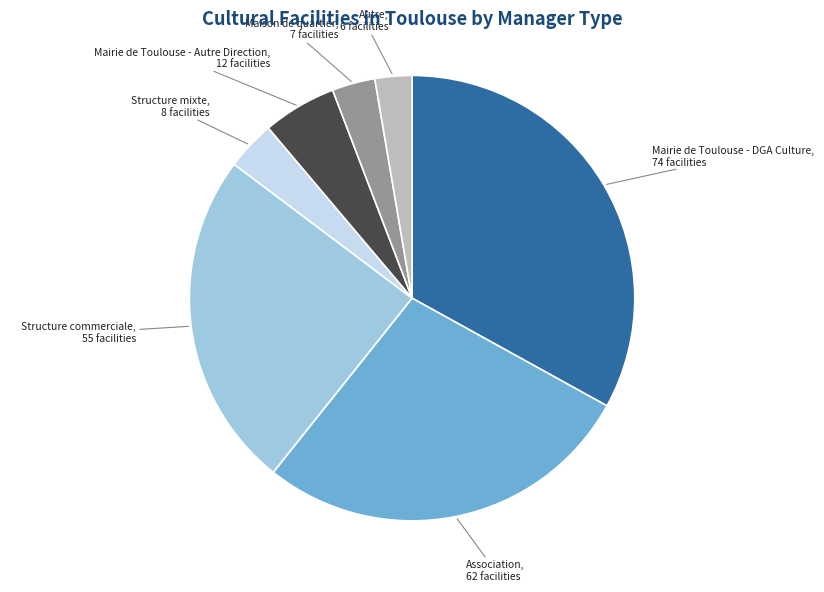

How many segments does this pie chart have?

7